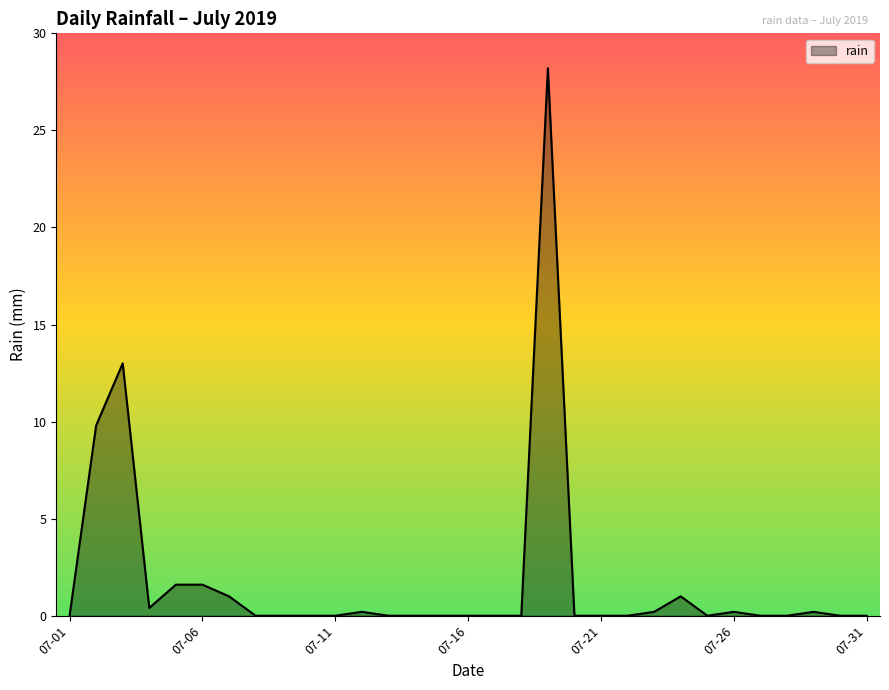

What is the maximum value shown in the chart?

28.2